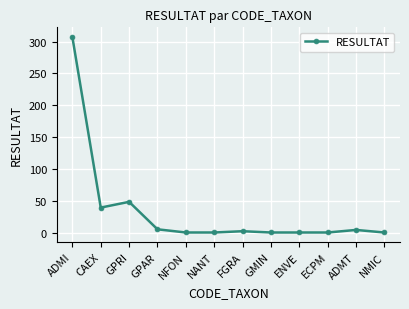

What is the maximum value shown in the chart?

307